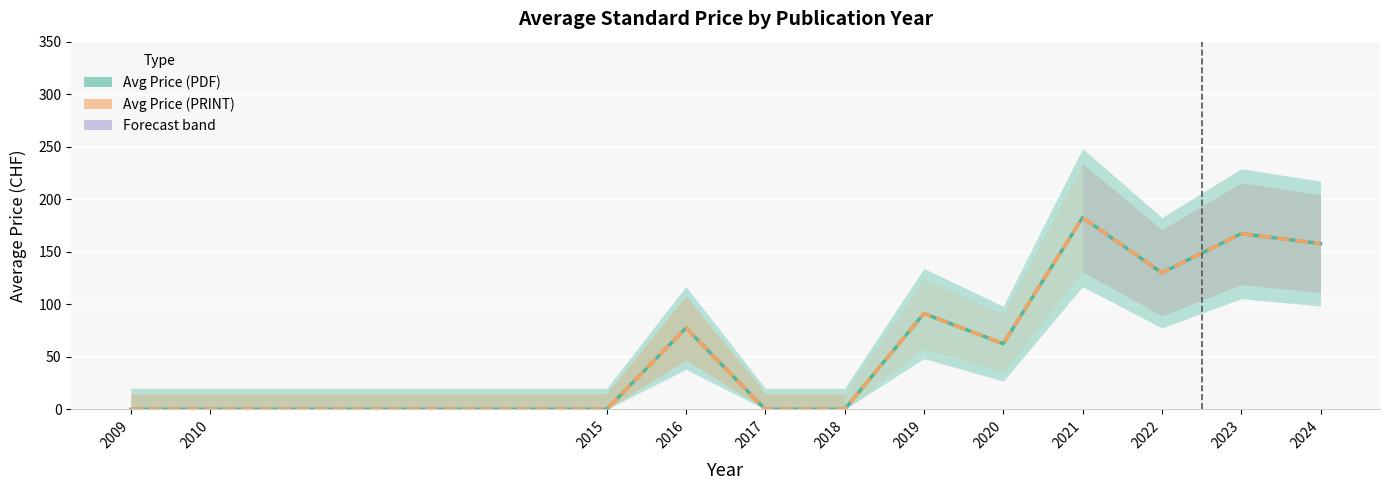

Which label corresponds to the smallest value in the chart?

2009